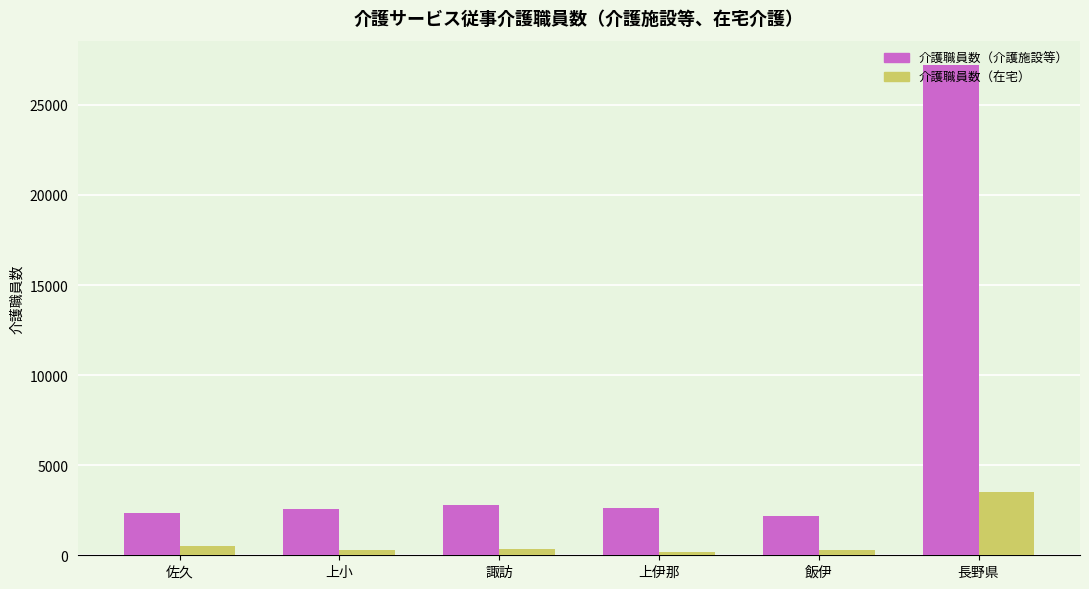

Which series has the largest total across all categories?

介護職員数（介護施設等）